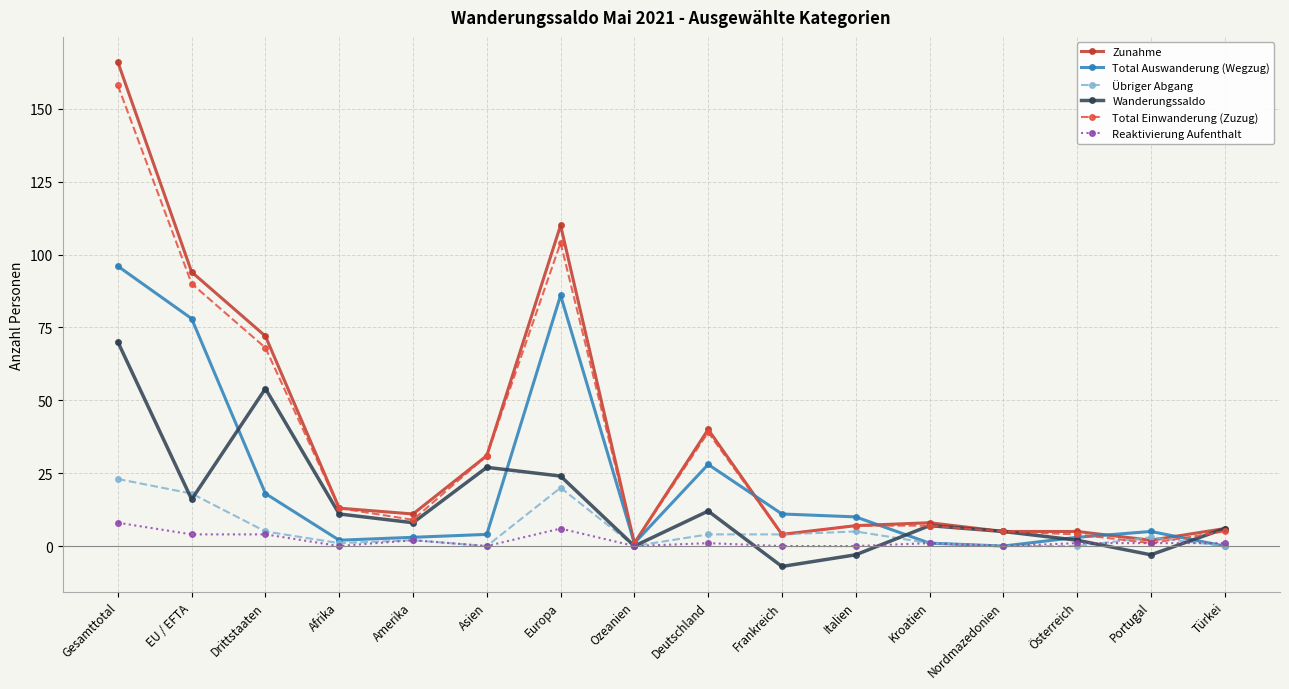

Where is Wanderungssaldo nearest to the value 31?

Asien